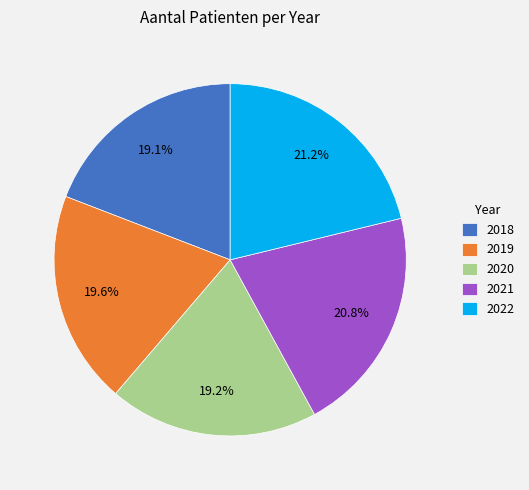

True or false: 2019 accounts for 34% of the total.

False